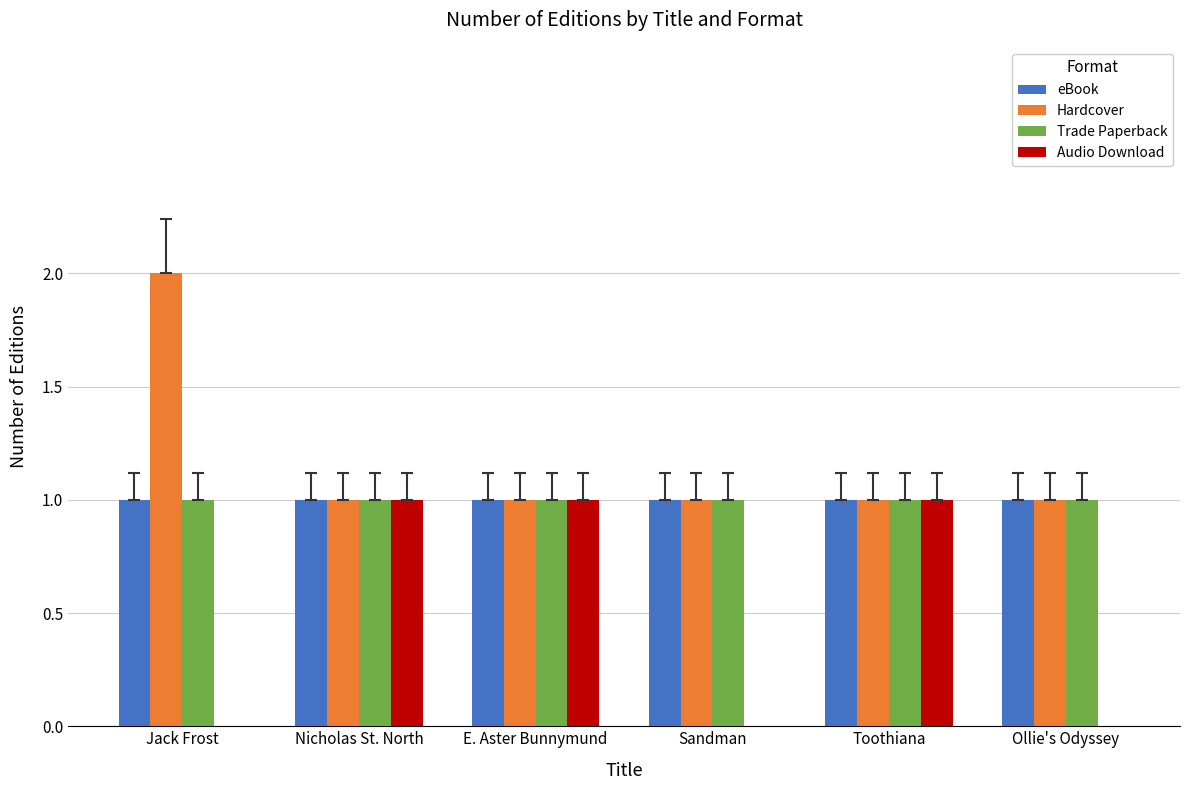

Which series changed the most between Toothiana and Ollie's Odyssey?

Audio Download